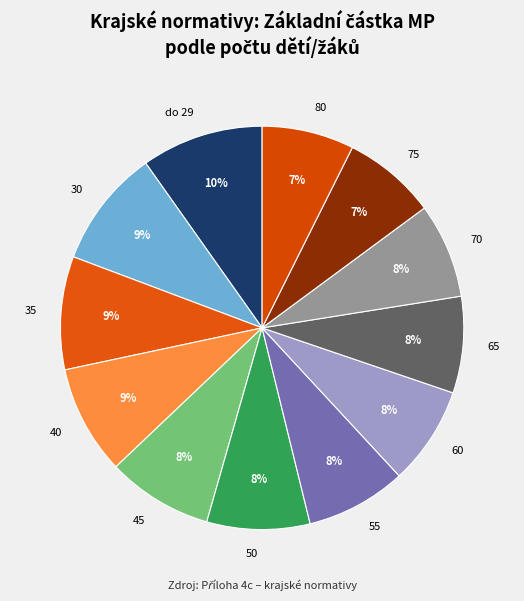

To the nearest percent, what is the combined percentage of 80 and 55?

15%